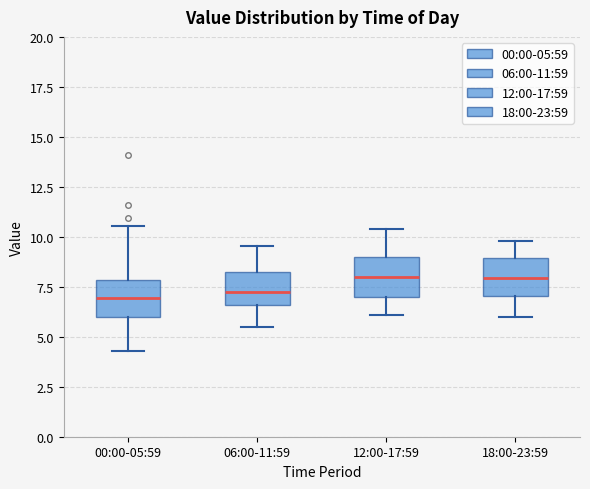

Where does the upper whisker of the box for 12:00-17:59 end on the y-axis? The values are not printed on the chart, so give them approximately, as read against the axis.

10.5